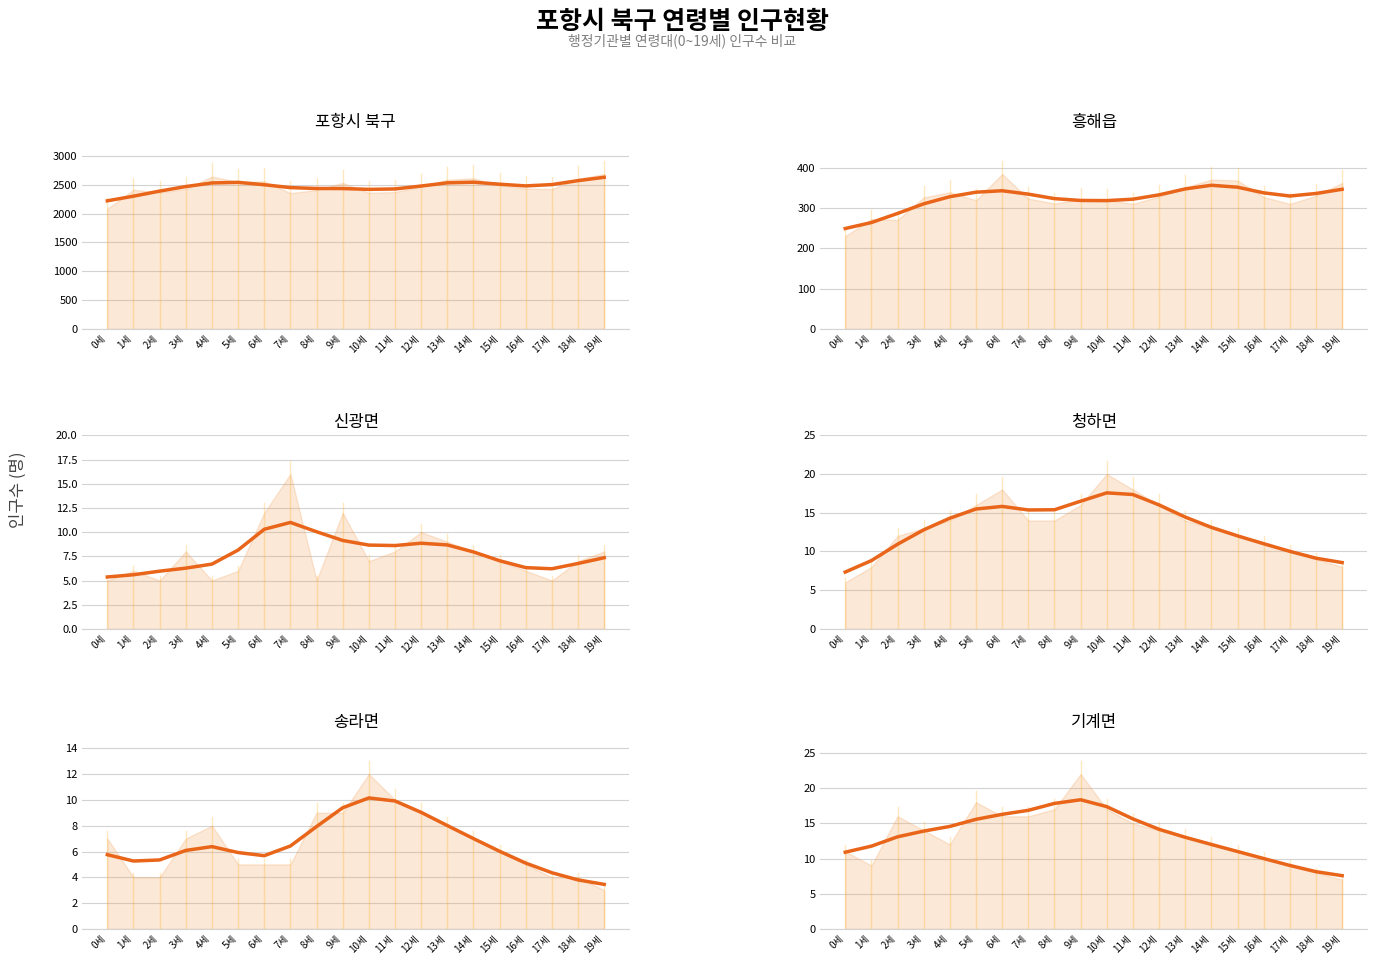

Reading left to right, what are all the values shown in this chart?

포항시 북구: 2220.1	2300.2	2388.3	2467.2	2529.6	2540.1	2498.5	2448.9	2433.6	2432.5	2418.6	2425.8	2476.2	2531.7	2542.5	2507.8	2478.3	2501.3	2569.9	2628.0
흥해읍: 248.9	263.7	286.3	310.2	327.9	339.0	342.6	334.2	323.0	318.5	318.1	321.6	332.4	347.2	356.1	351.4	337.4	329.5	335.8	346.2
신광면: 5.4	5.6	6.0	6.3	6.7	8.1	10.3	11.0	10.0	9.1	8.7	8.6	8.9	8.7	8.0	7.0	6.3	6.2	6.8	7.4
청하면: 7.3	8.8	10.9	12.8	14.3	15.5	15.8	15.4	15.4	16.5	17.6	17.4	16.0	14.4	13.1	12.0	11.0	10.0	9.1	8.6
송라면: 5.8	5.3	5.3	6.1	6.4	5.9	5.7	6.4	7.9	9.4	10.2	9.9	9.0	8.0	7.0	6.0	5.1	4.4	3.8	3.5
기계면: 10.9	11.8	13.1	13.9	14.6	15.6	16.3	16.9	17.8	18.4	17.4	15.6	14.2	13.0	12.0	11.0	10.0	9.0	8.1	7.6